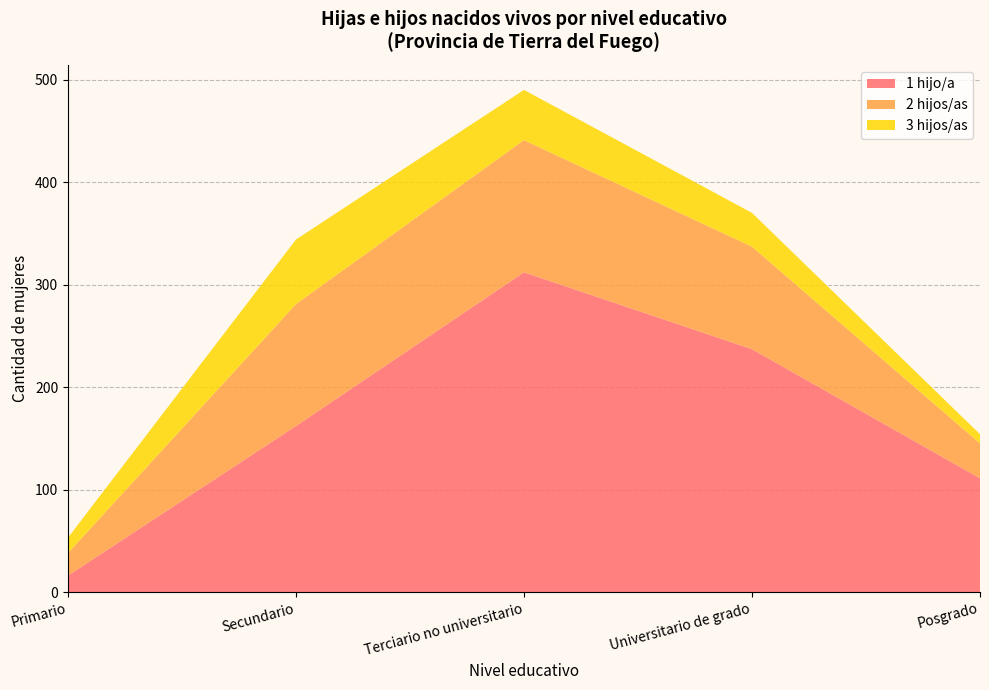

Reading left to right, what are all the values shown in this chart?

1 hijo/a: Primario=16	Secundario=162	Terciario no universitario=312	Universitario de grado=237	Posgrado=111
2 hijos/as: Primario=22	Secundario=119	Terciario no universitario=129	Universitario de grado=100	Posgrado=34
3 hijos/as: Primario=15	Secundario=63	Terciario no universitario=49	Universitario de grado=33	Posgrado=9